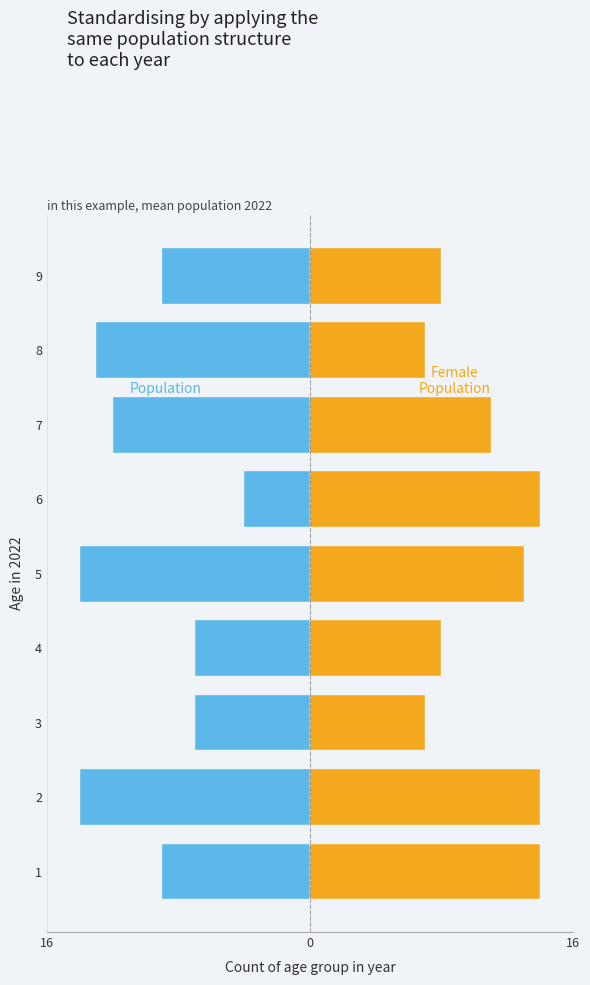

What is the sum of the col_6 values at 9 and 6?

22